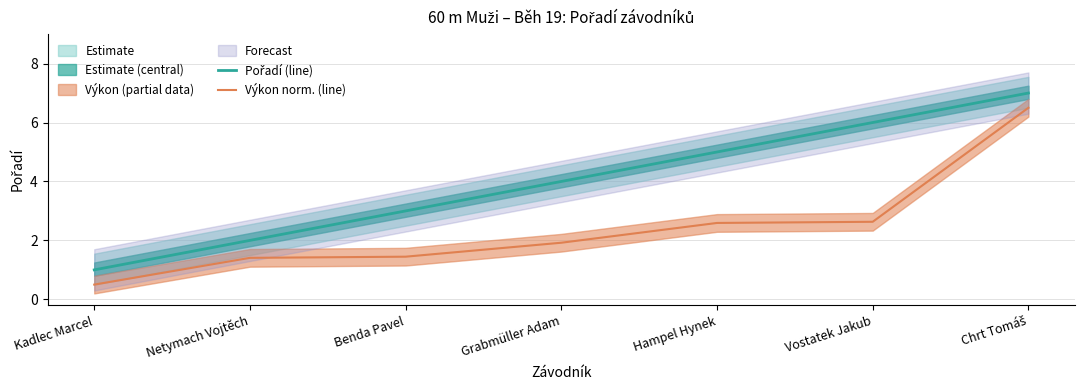

How many lines are shown in the chart?

2